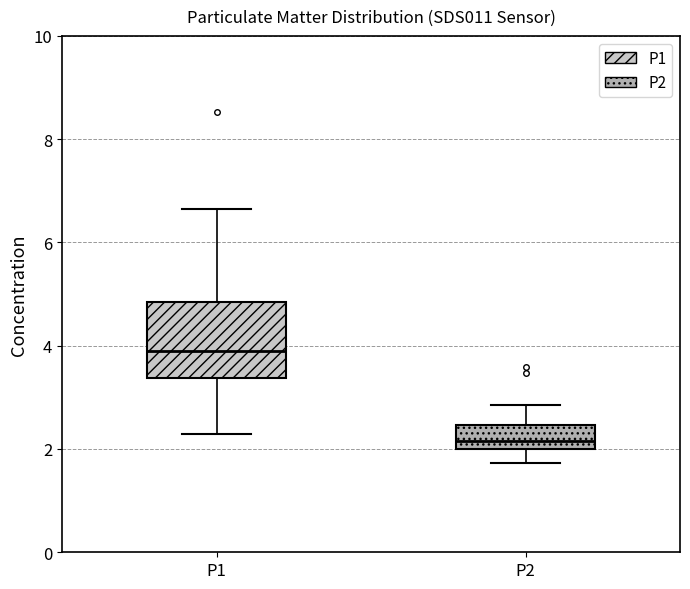

Where does the upper whisker of the box for P1 end on the y-axis? The values are not printed on the chart, so give them approximately, as read against the axis.

6.6